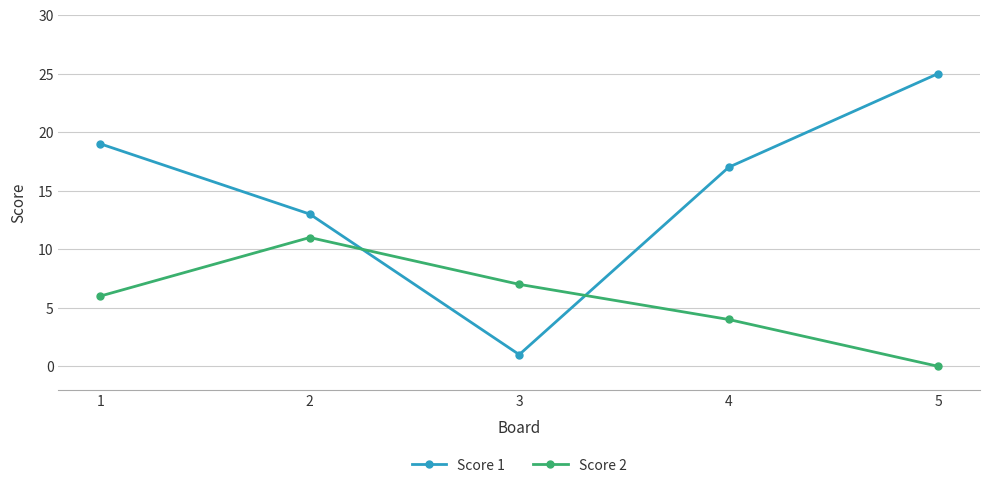

Between 1 and 3, which series saw the biggest shift?

Score 1